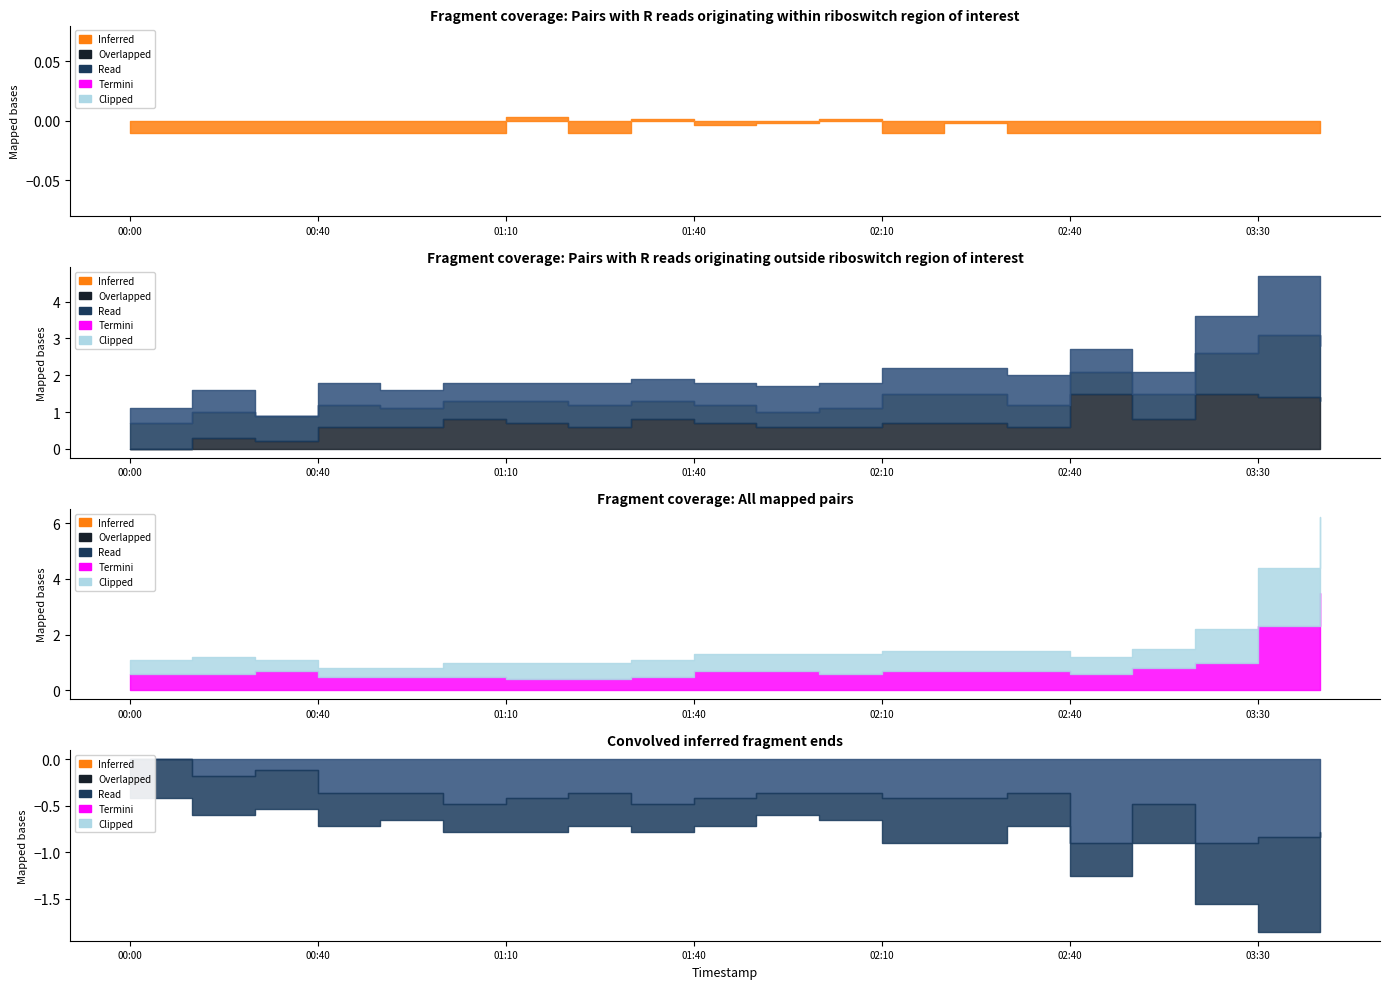

The value of 2.490 at 2019/01/03 02:30 is 0.2. True or false?

False